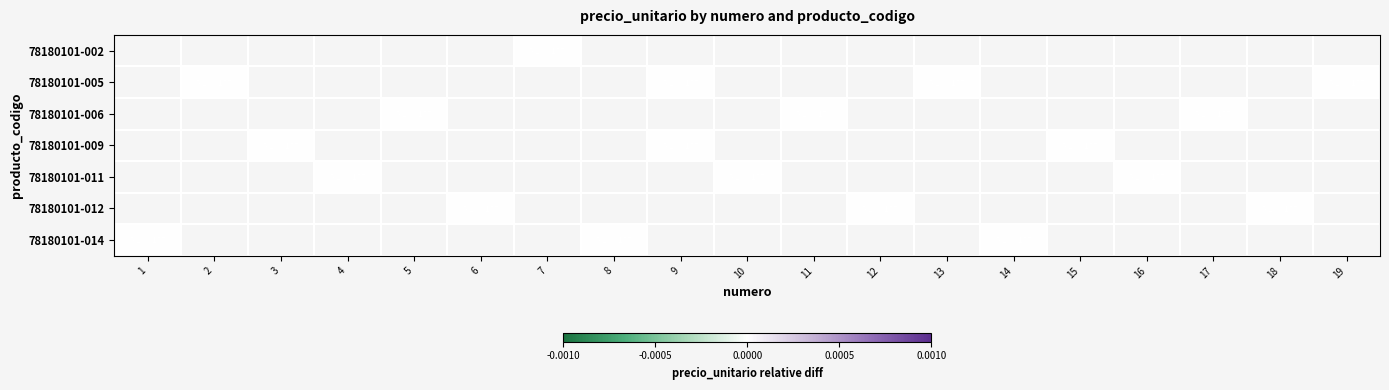

The 78180101-002 series shows 5263157 at 7. True or false?

True